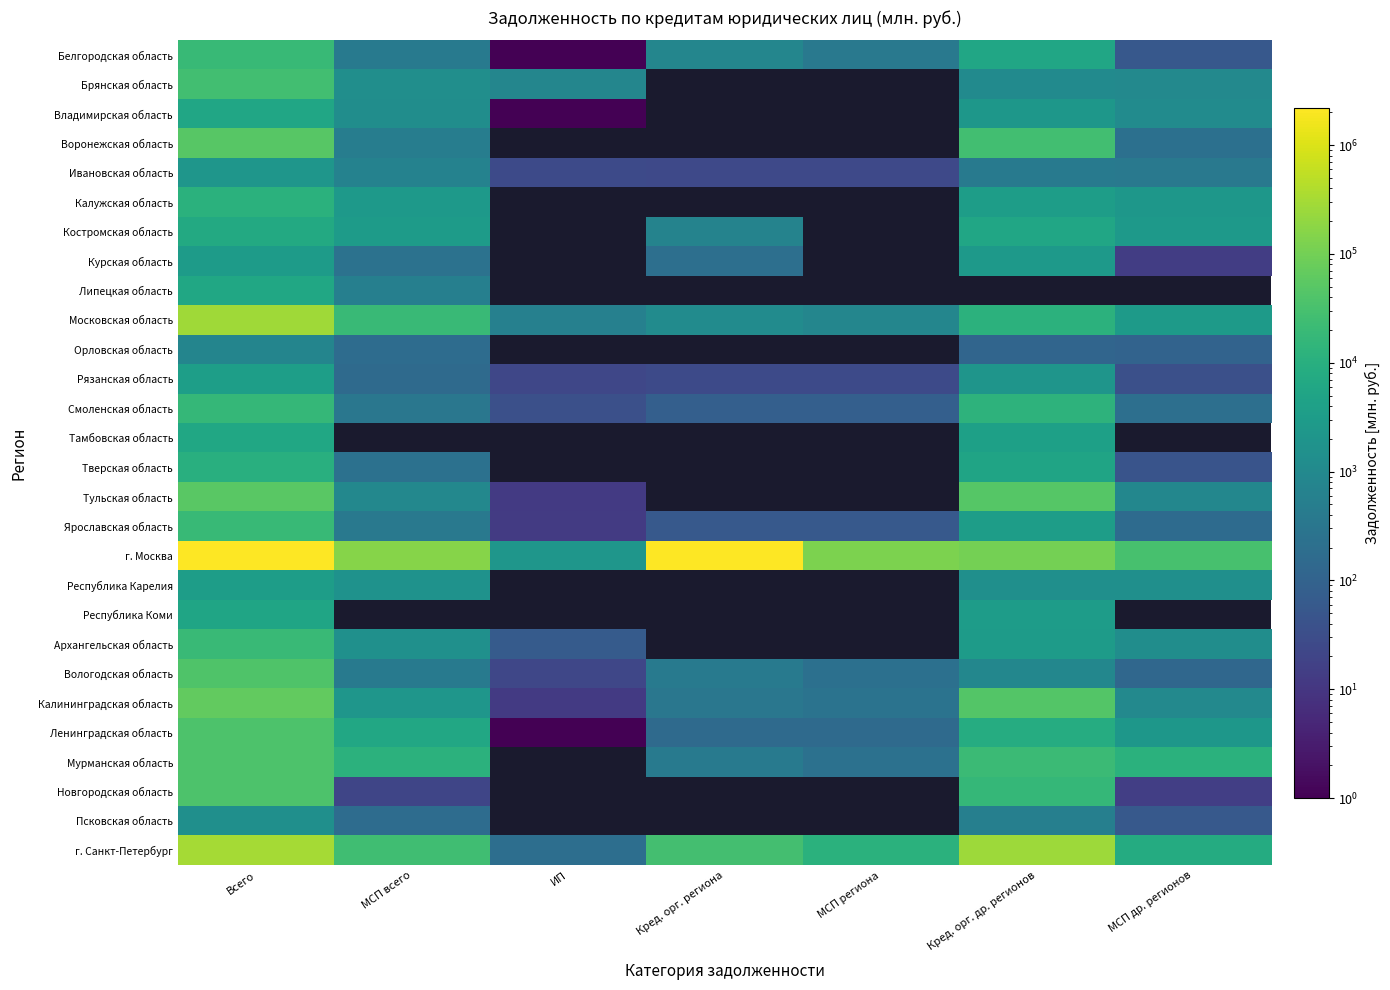

What is the difference between the second highest and minimum values in the Московская область series?

19606.0